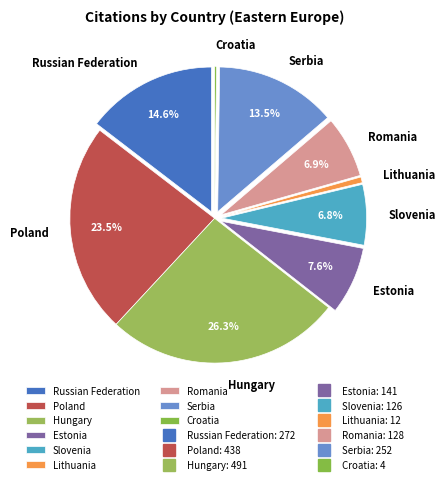

Is there any slice that represents more than half of the pie?

No